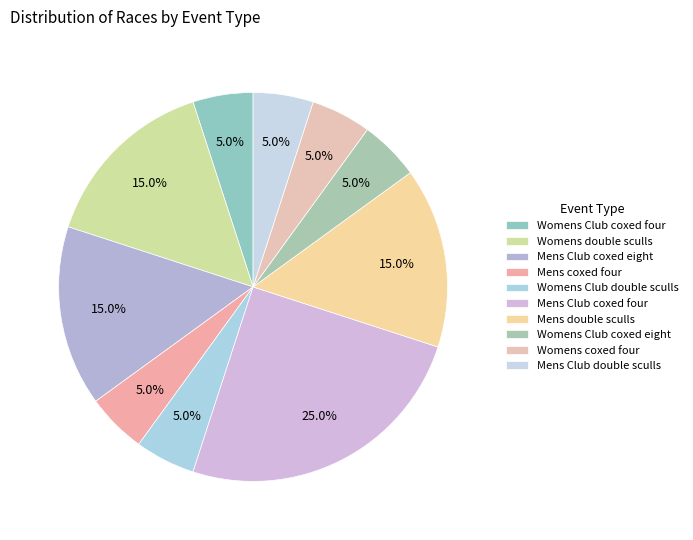

Is it true that Womens coxed four is 5% of the pie?

True